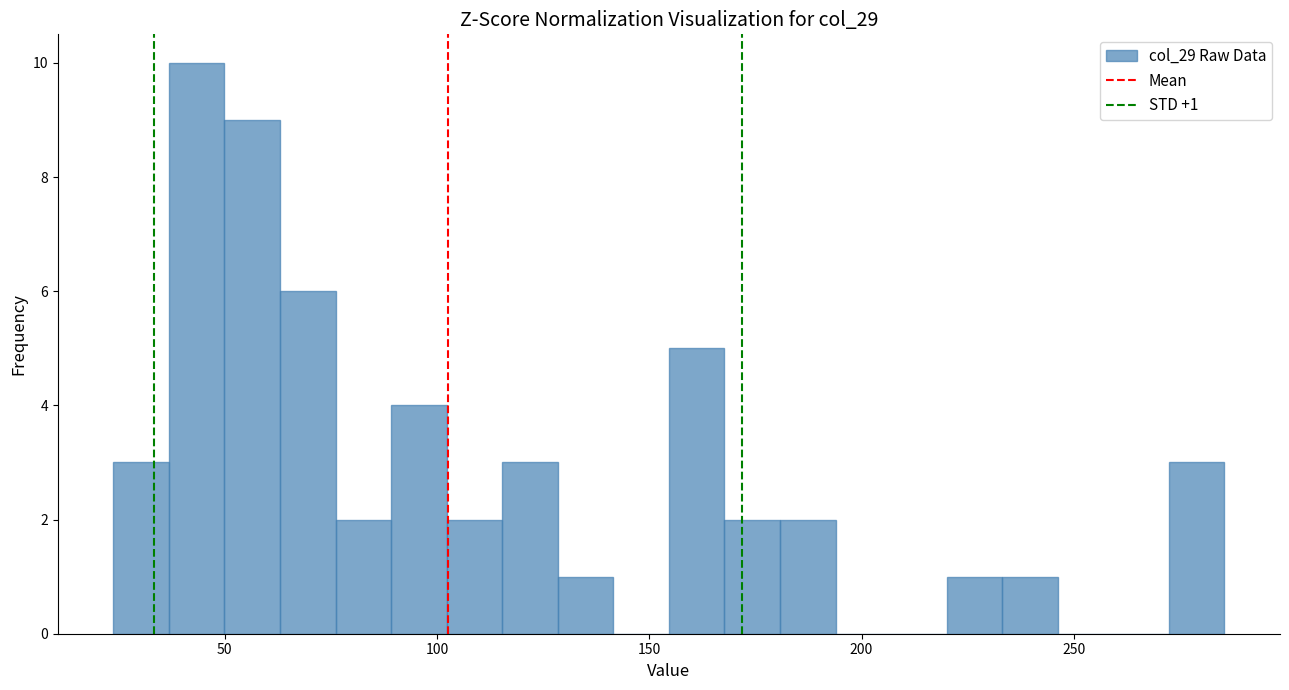

Read against the x-axis, roughly where is the centre of the tallest bar?

45